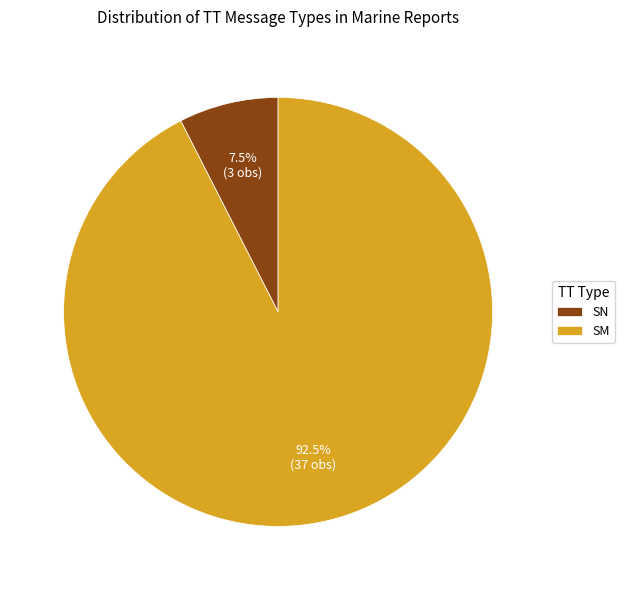

Which slice is the largest?

SM